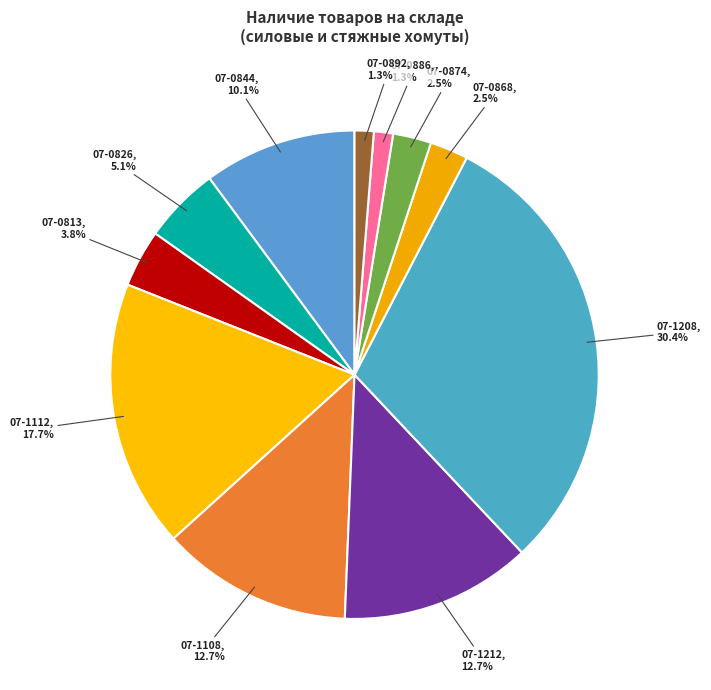

How many slices are in this pie chart?

11